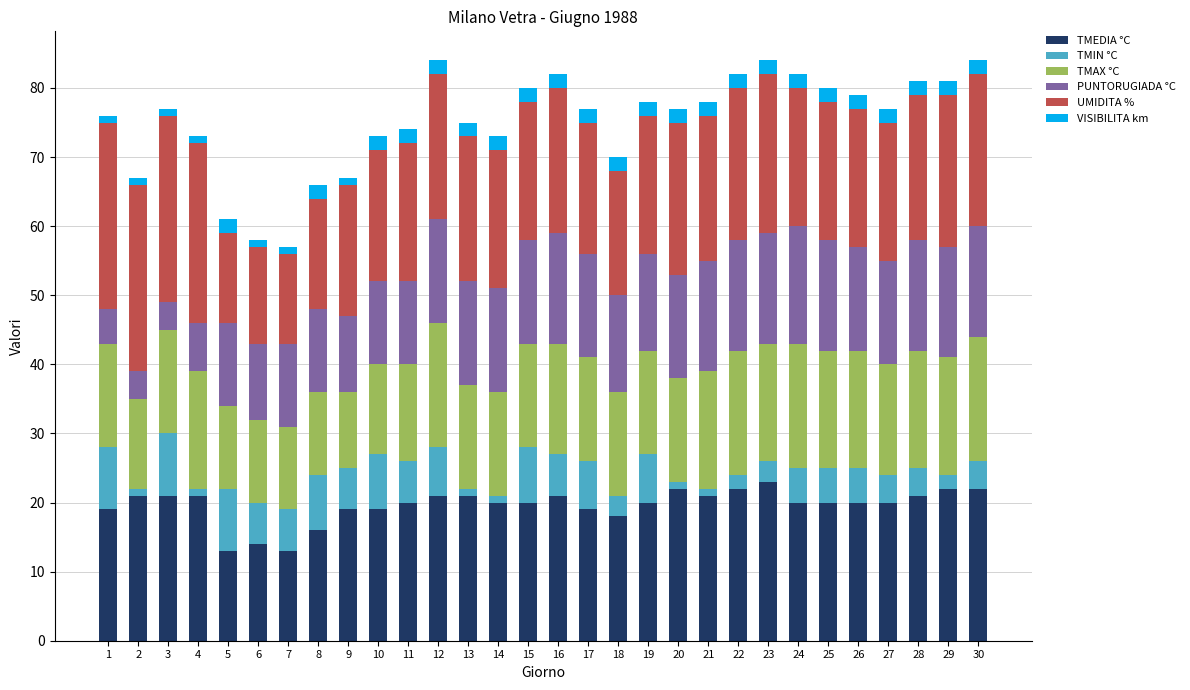

The TMEDIA °C series shows 7 at 7. True or false?

False